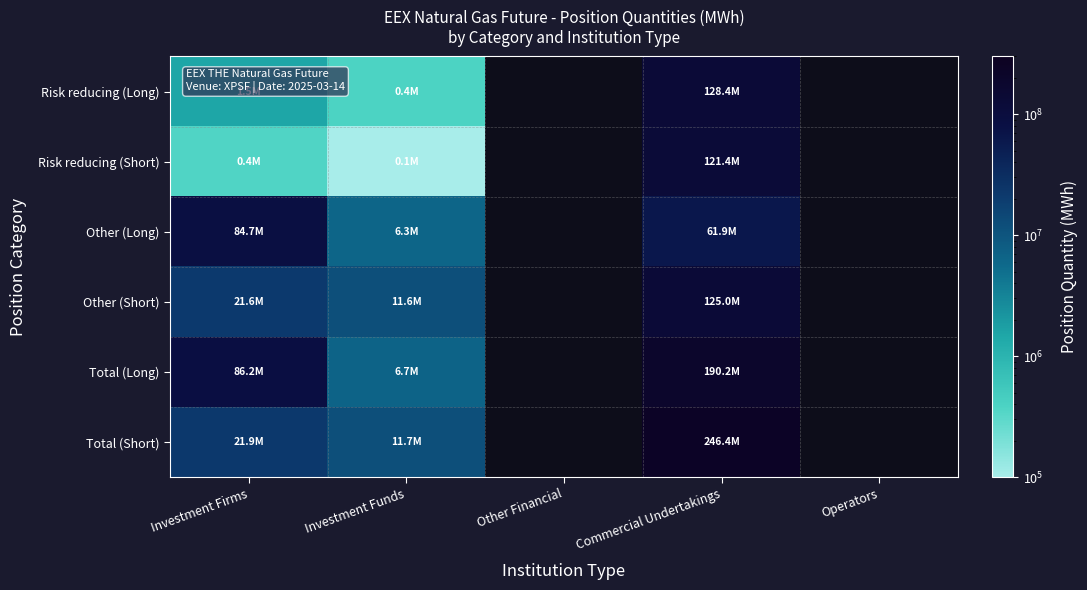

What is the difference between the Total (Short) values at Commercial Undertakings and Investment Firms?

224460311.0